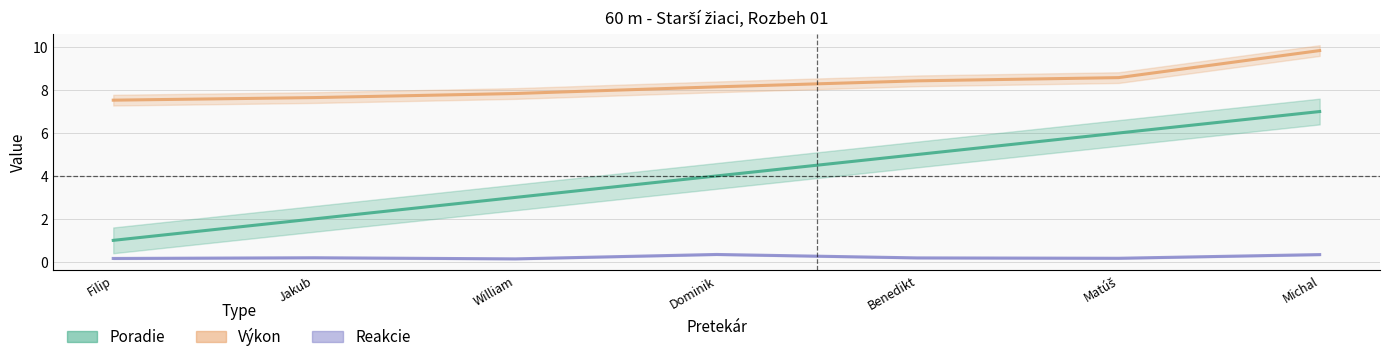

Reading right to left, transcribe all the data shown in this chart.

Poradie: 7.0	6.0	5.0	4.0	3.0	2.0	1.0
Výkon: 9.8	8.6	8.4	8.2	7.8	7.7	7.5
Reakcie: 0.3	0.2	0.2	0.3	0.1	0.2	0.2